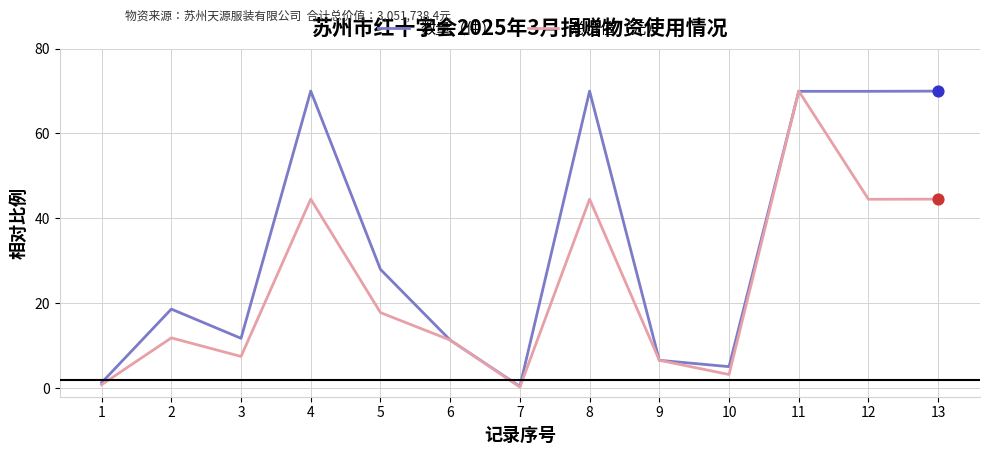

Is the value of 数量（件） at 4 greater than the value of 总价值（元） at 10?

Yes